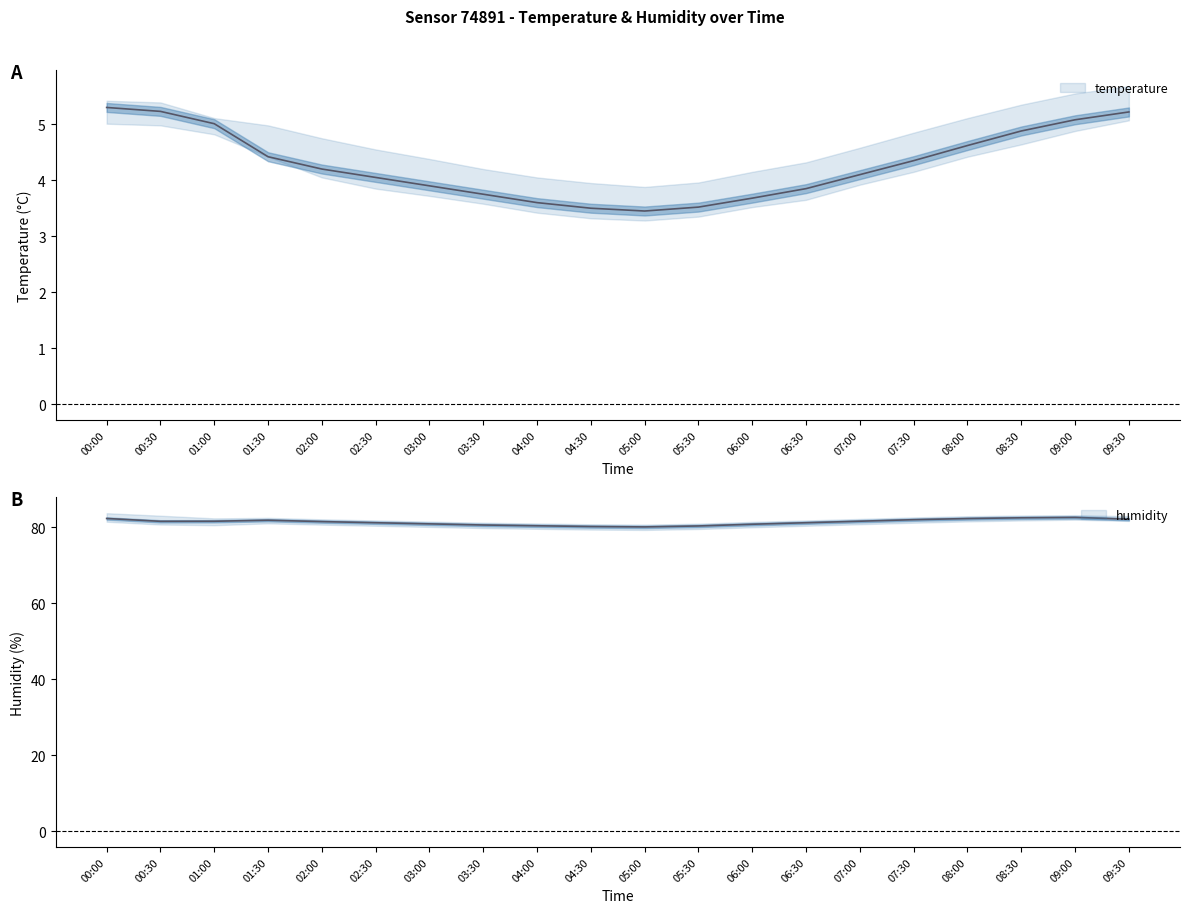

List the labels in order of humidity value, largest first.

09:00, 08:30, 00:00, 08:00, 09:30, 07:30, 01:30, 07:00, 01:00, 00:30, 02:00, 02:30, 06:30, 03:00, 06:00, 03:30, 04:00, 05:30, 04:30, 05:00